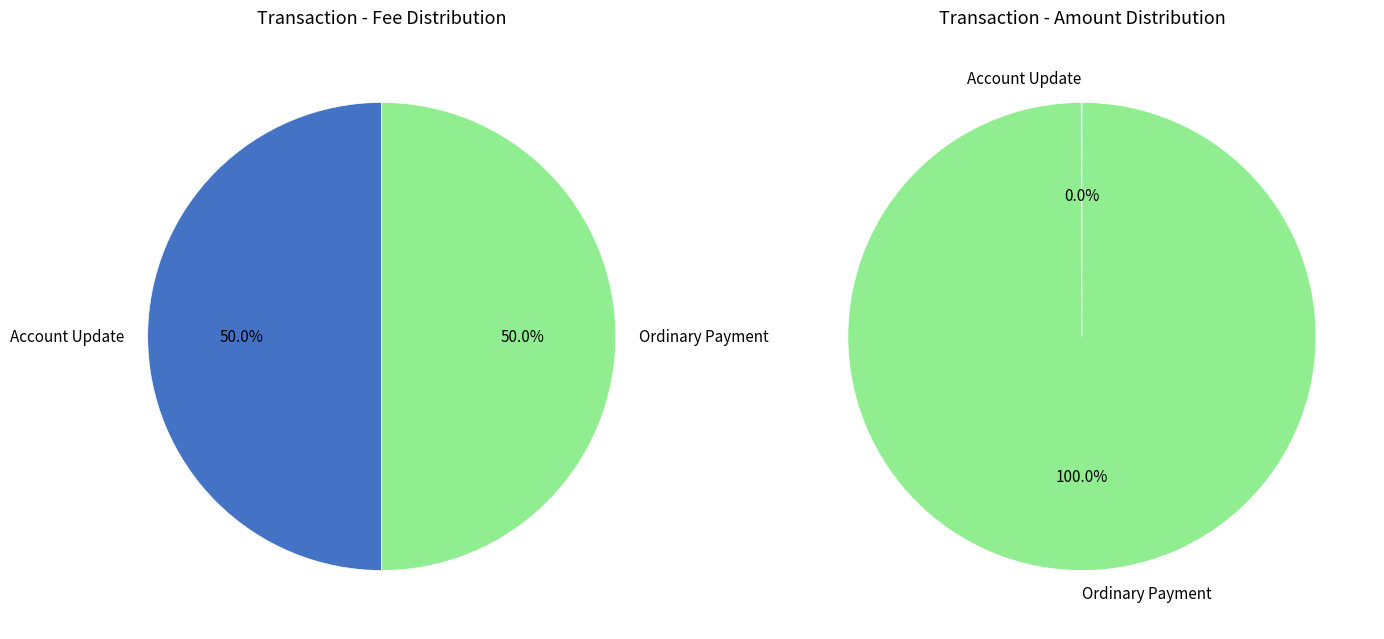

To the nearest percent, what is the difference between the largest and smallest slice percentages?

100%